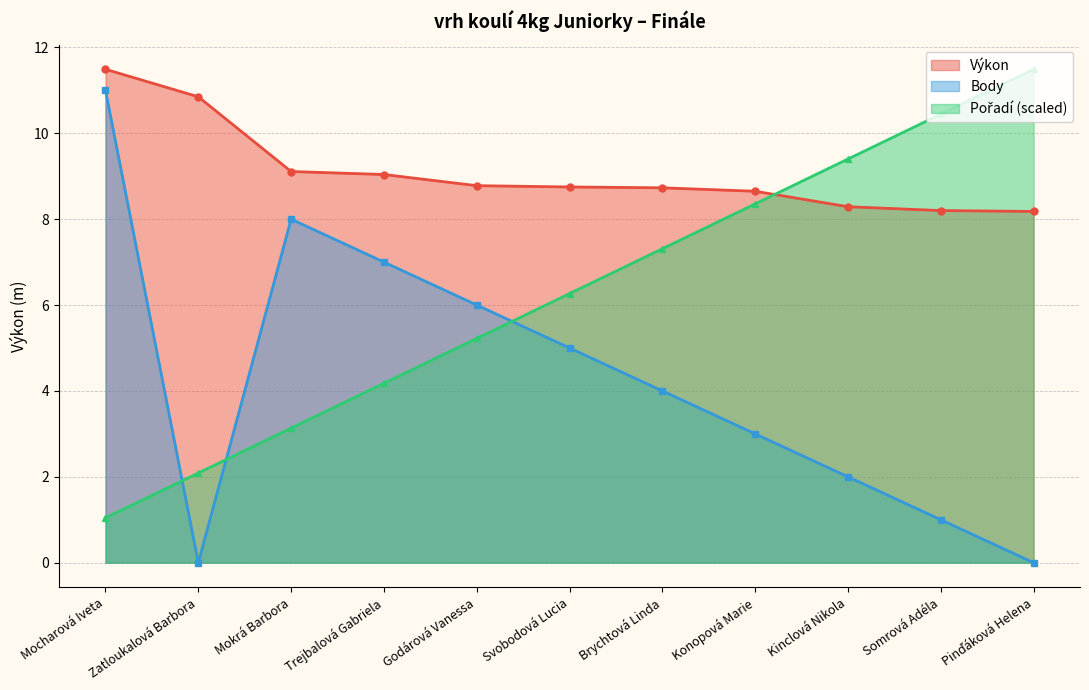

Reading left to right, extract all data points from this chart.

Pořadí: 1.0	2.1	3.1	4.2	5.2	6.3	7.3	8.4	9.4	10.4	11.5
Výkon: 11.5	10.8	9.1	9.0	8.8	8.8	8.7	8.7	8.3	8.2	8.2
Body: 11.0	0.0	8.0	7.0	6.0	5.0	4.0	3.0	2.0	1.0	0.0